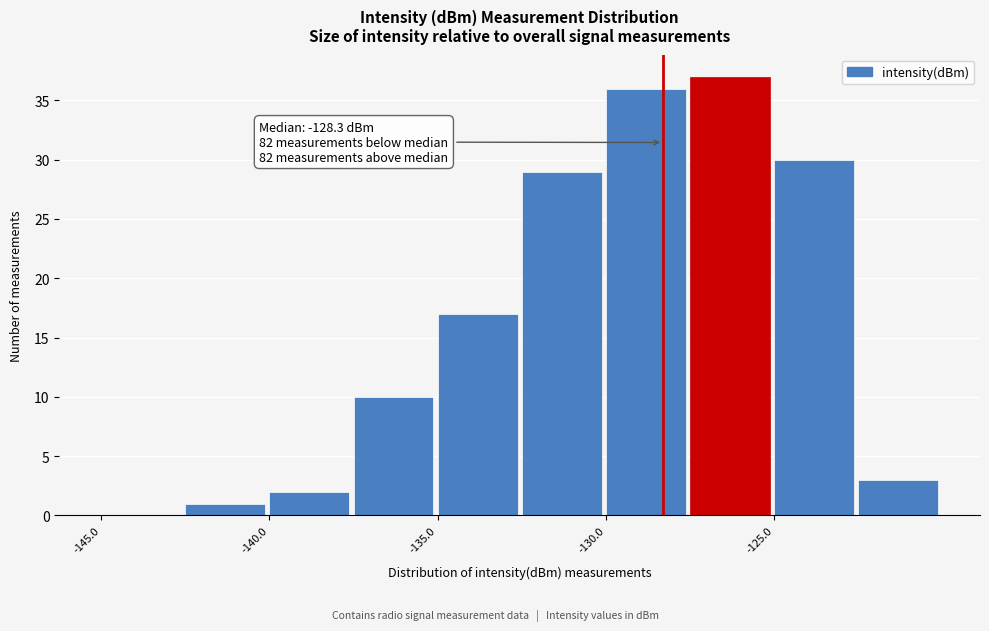

Over which range of the x-axis is the bar tallest?

-127.5 to -125.0